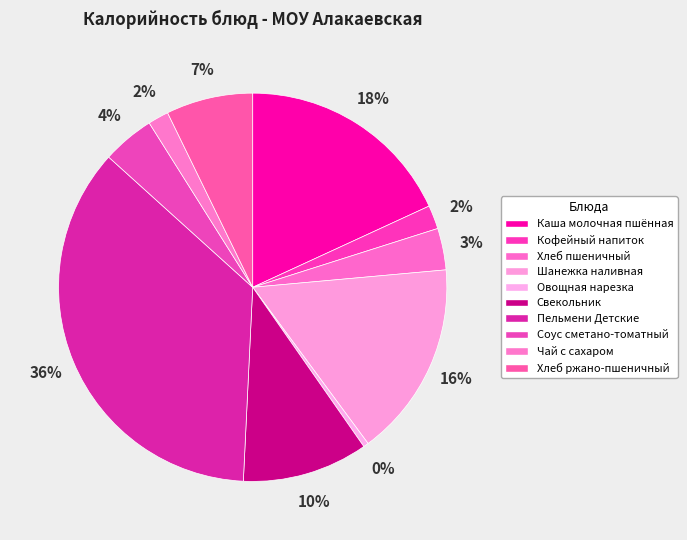

To the nearest percent, what is the difference between the largest and smallest slice percentages?

36%